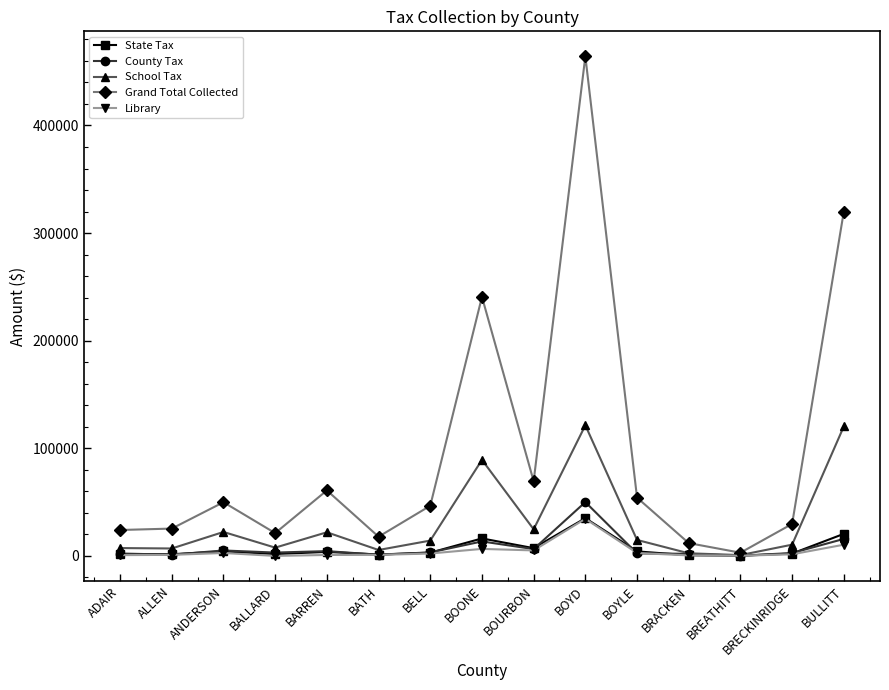

Which series has the largest range (max minus min)?

Grand Total Collected